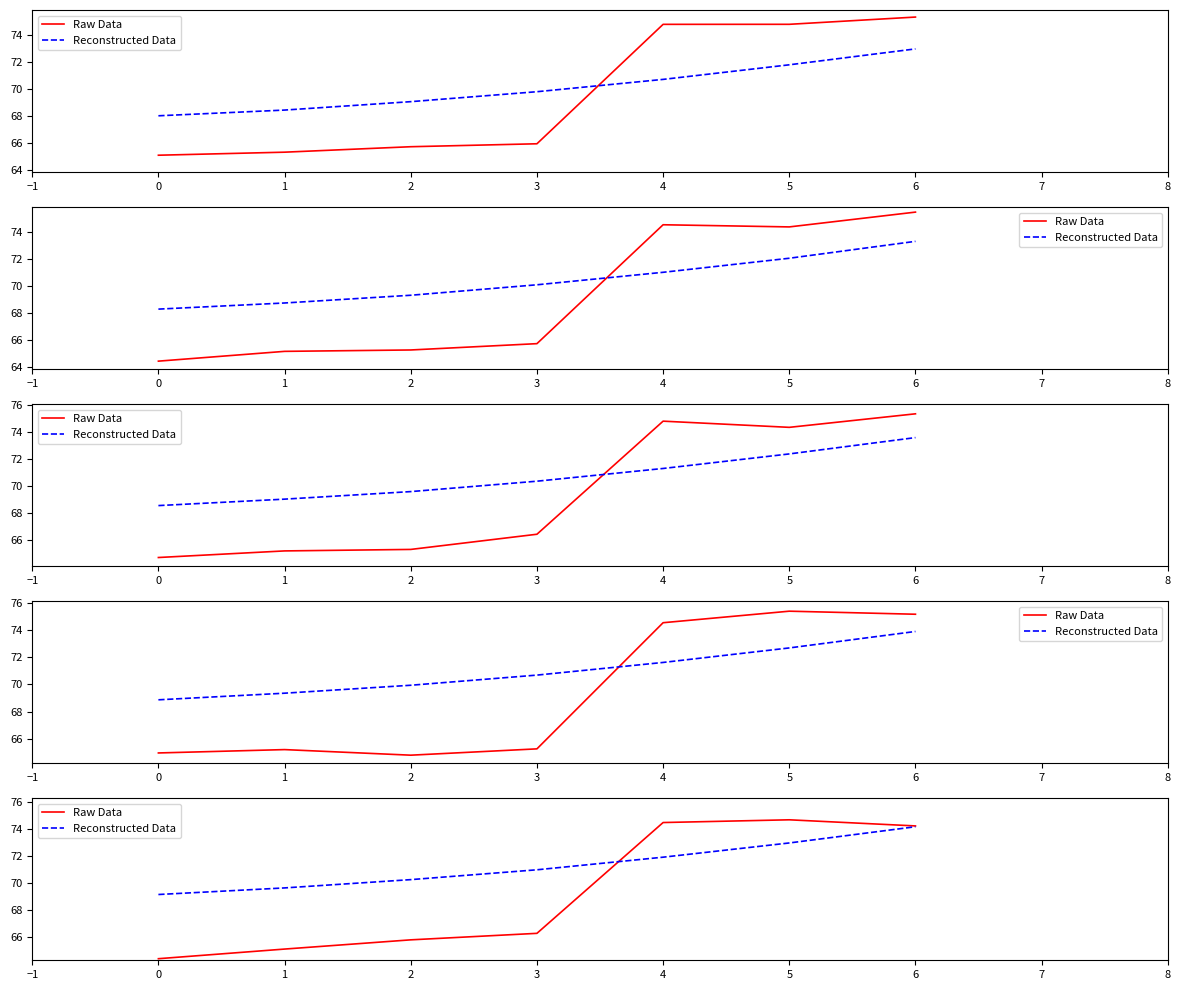

What is the value of the Raw Data point at the 7th from the left?

74.2